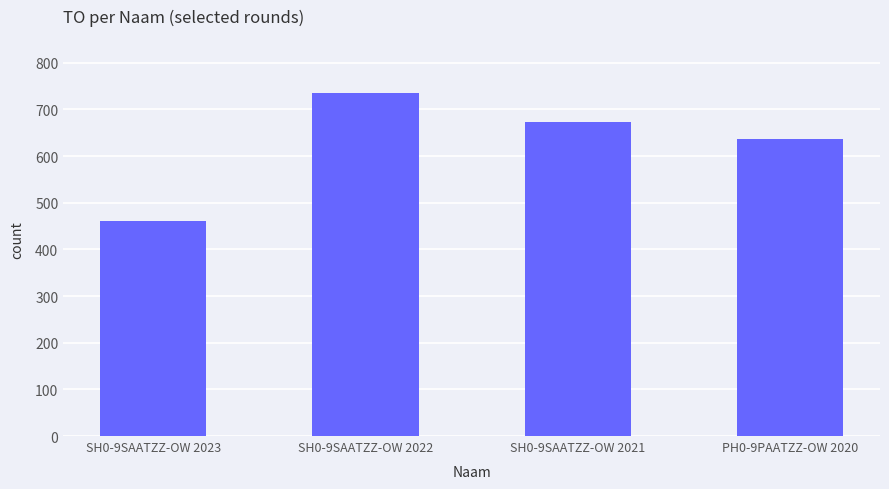

At which category does the chart reach its peak across all series?

SH0-9SAATZZ-OW 2022